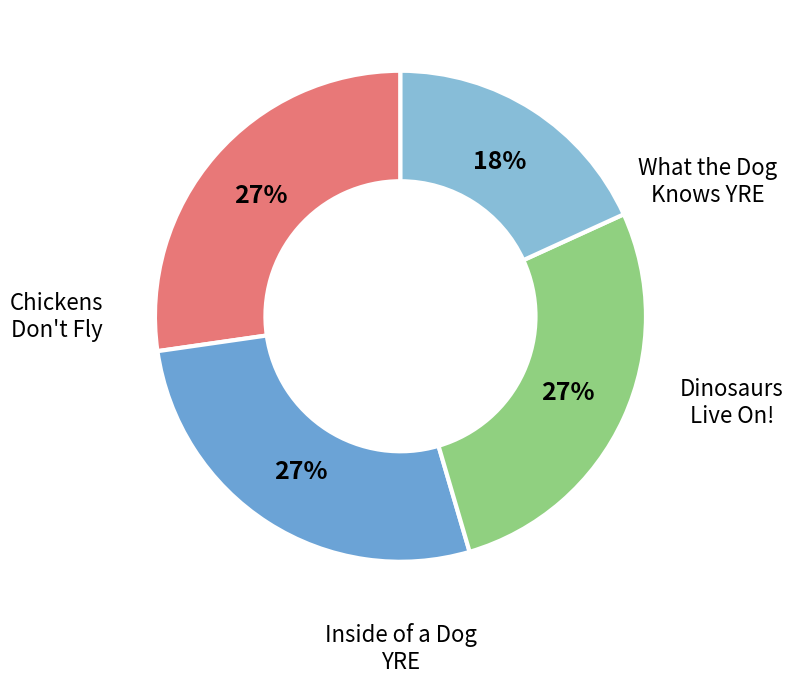

Count the number of slices in the pie.

4